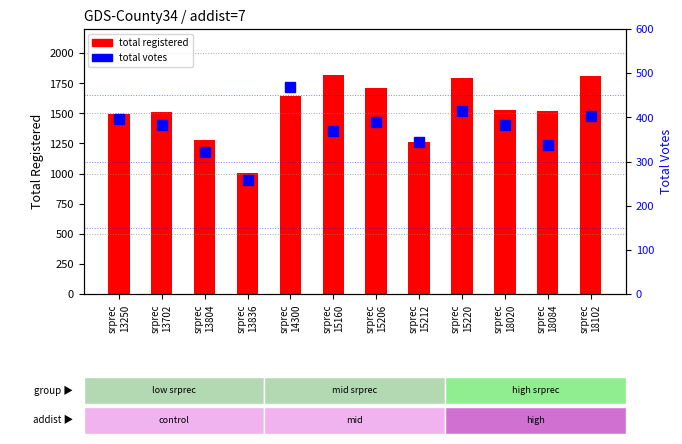

Is it true that TOTVOTE equals 338 at srprec
18084?

True